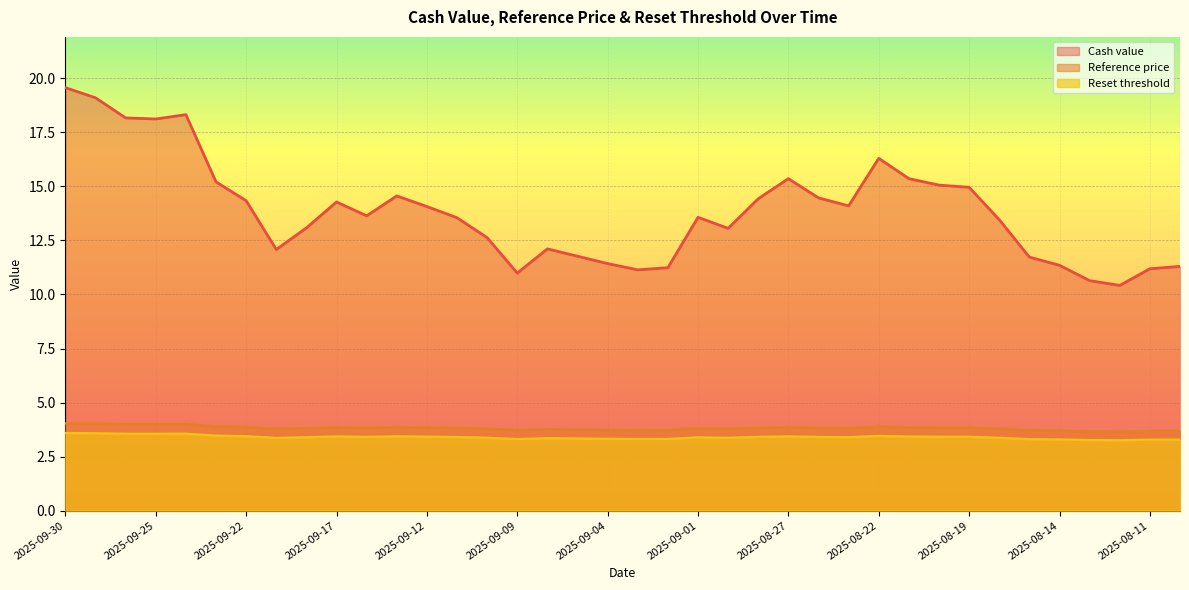

True or false: Cash value has a value of 12.6 at 2025-09-10.

True